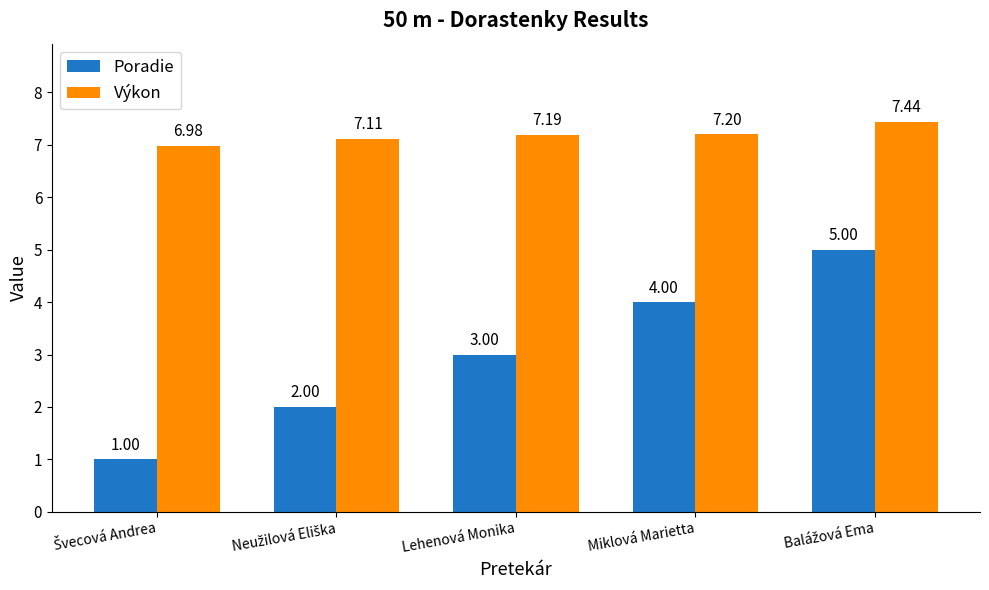

How many bars are there in each group?

2